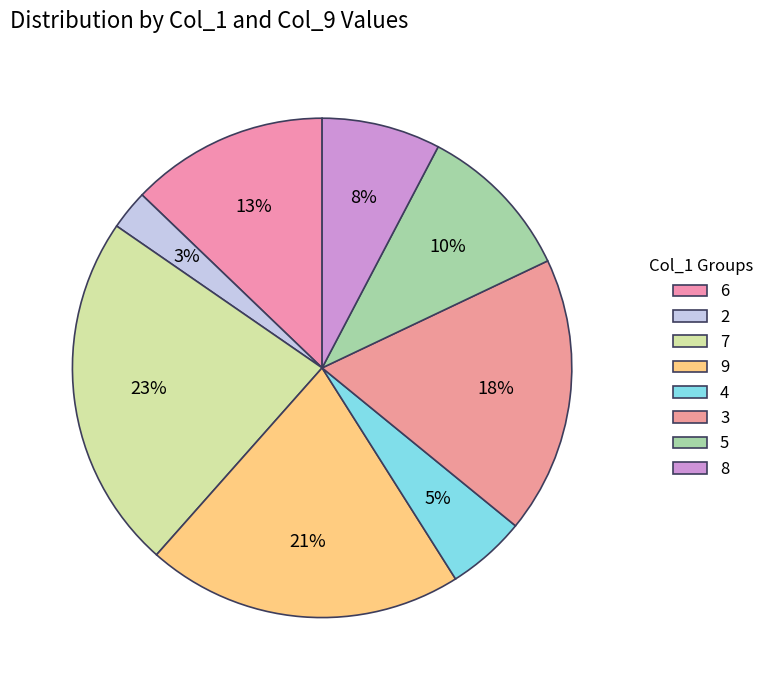

Rank the categories by value from lowest to highest.

2, 4, 8, 5, 6, 3, 9, 7